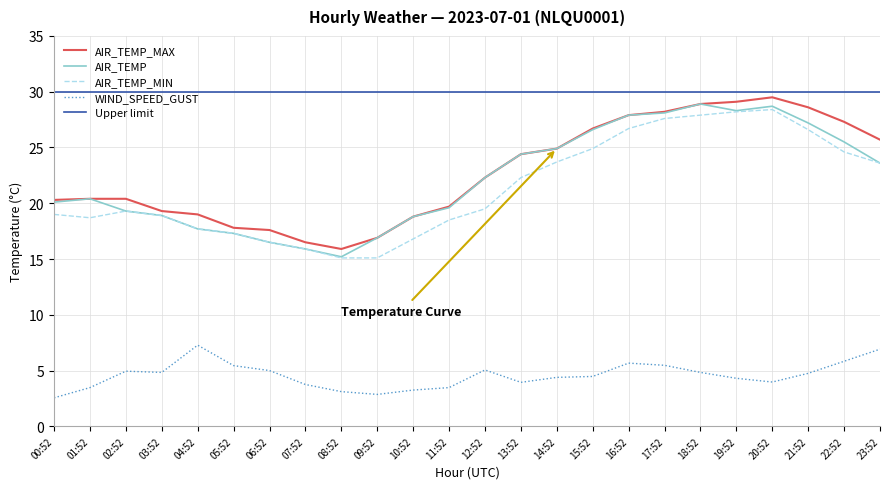

What is the approximate value of WIND_SPEED_GUST at 22:52?

5.8